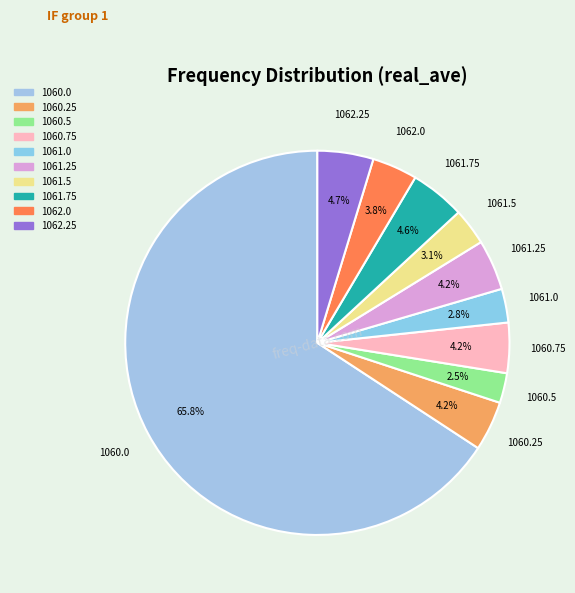

To the nearest percent, what is the combined percentage of 1060.0 and 1061.25?

70%